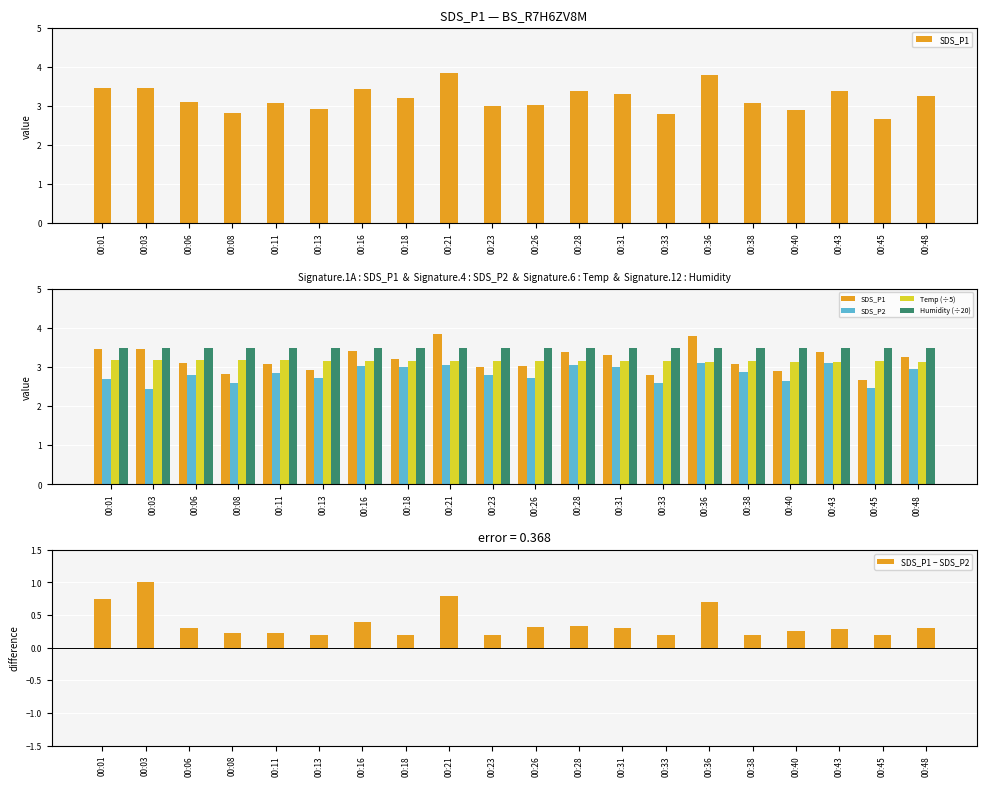

Rank the categories by Temp (÷5) value from highest to lowest.

00:01, 00:03, 00:06, 00:08, 00:11, 00:13, 00:16, 00:18, 00:21, 00:23, 00:26, 00:28, 00:31, 00:33, 00:38, 00:45, 00:36, 00:40, 00:43, 00:48